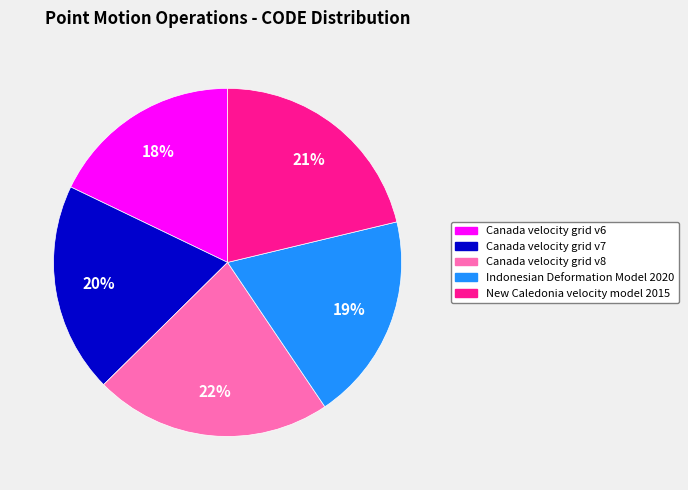

To the nearest percent, what is the average slice percentage?

20%